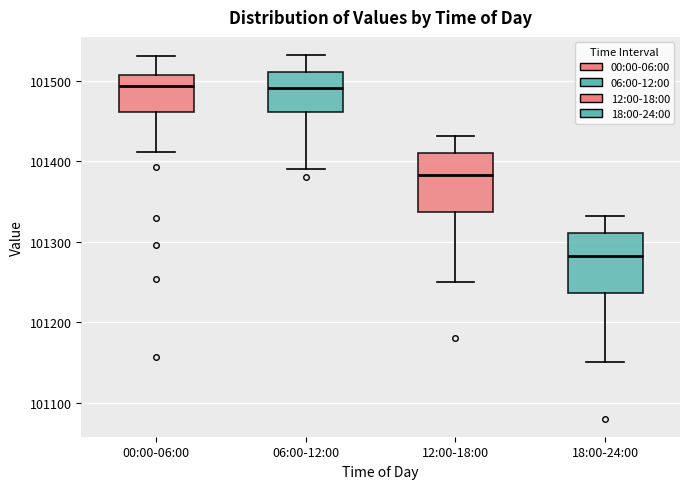

Reading left to right, read every box against the y-axis: the position of its median line, the range the box covers, and the ends of its whiskers. The values are not printed on the chart, so give them approximately, as read against the axis.

00:00-06:00: median 101490, box 101460 to 101510, whiskers 101410 to 101530
06:00-12:00: median 101490, box 101460 to 101510, whiskers 101390 to 101530
12:00-18:00: median 101380, box 101340 to 101410, whiskers 101250 to 101430
18:00-24:00: median 101280, box 101240 to 101310, whiskers 101150 to 101330